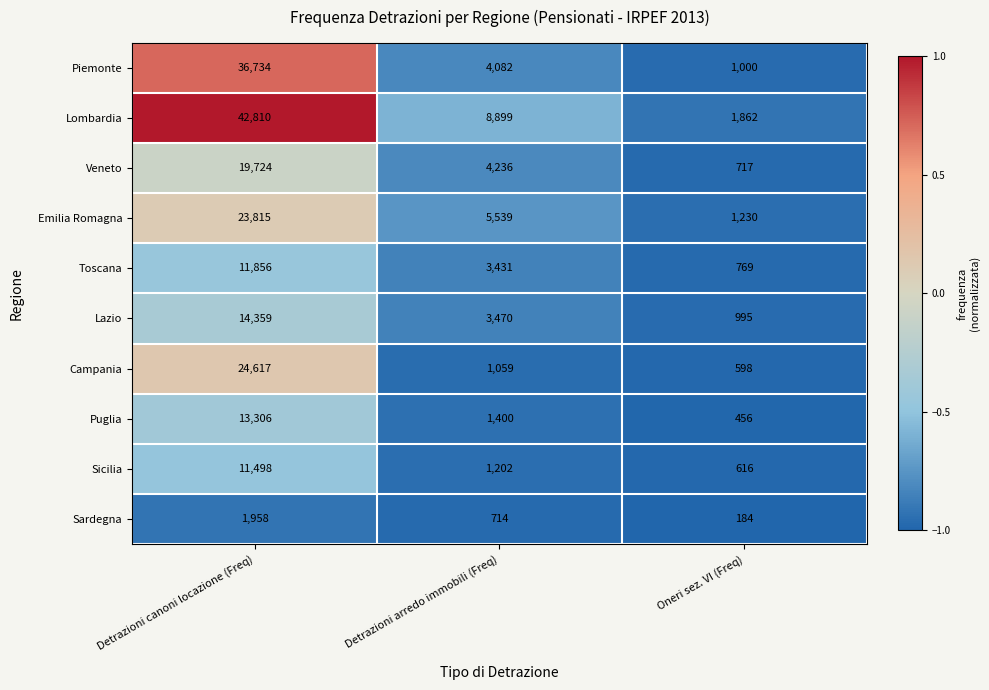

True or false: Lombardia has a value of 42810 at Detrazioni canoni locazione (Freq).

True